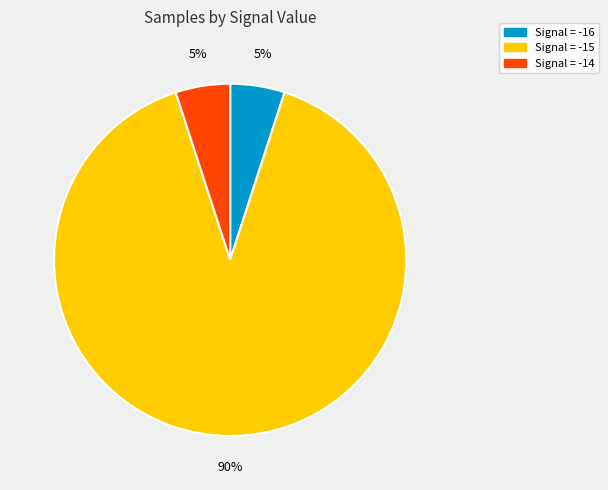

Is there any slice that represents more than half of the pie?

Yes